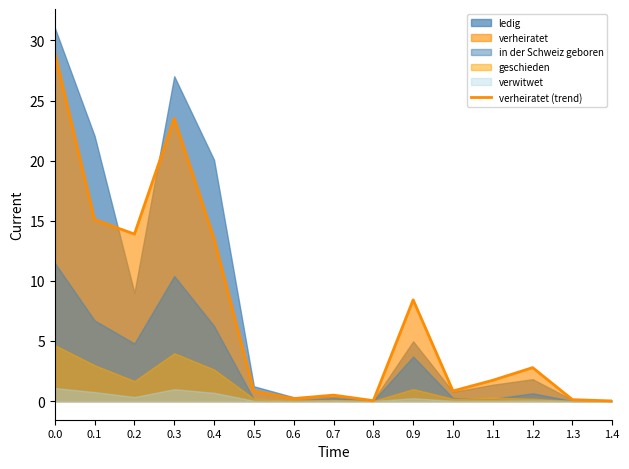

What is the approximate value at 1.2?

2.8